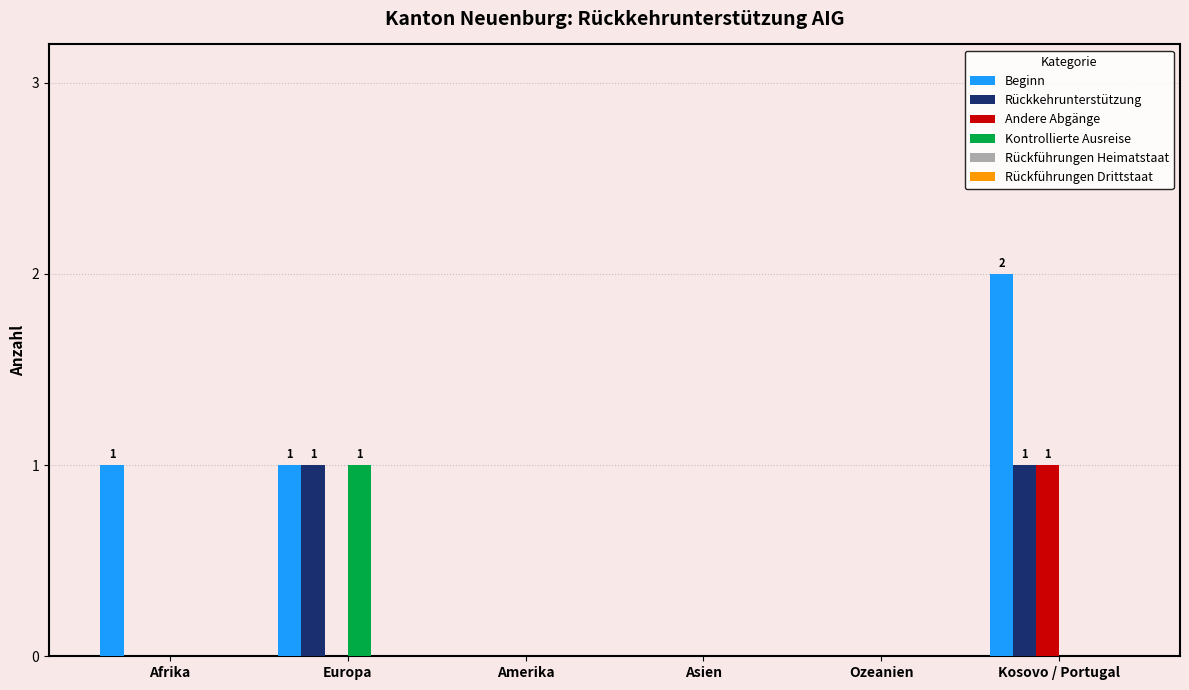

The value of Rückkehrunterstützung at Amerika is 0. True or false?

True